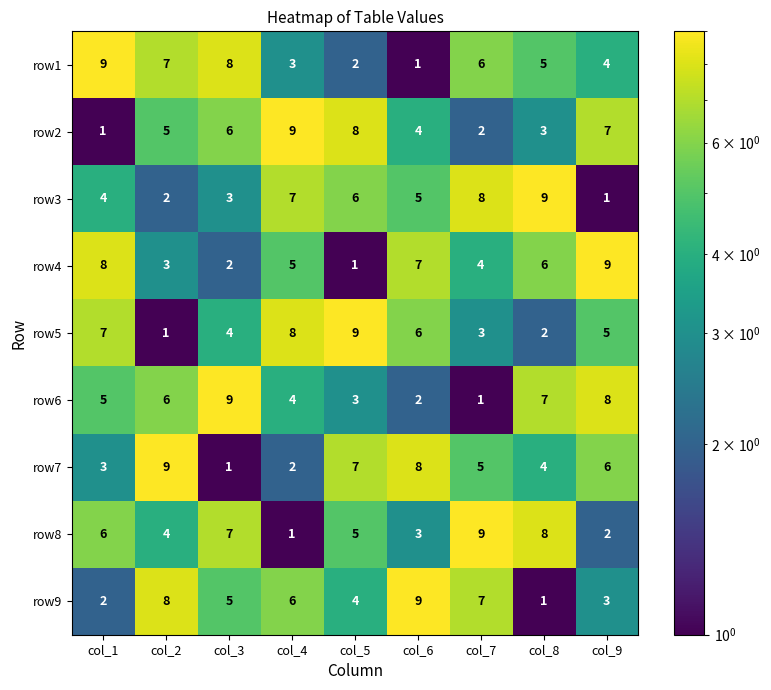

What value does the row1 series have at col_1?

9